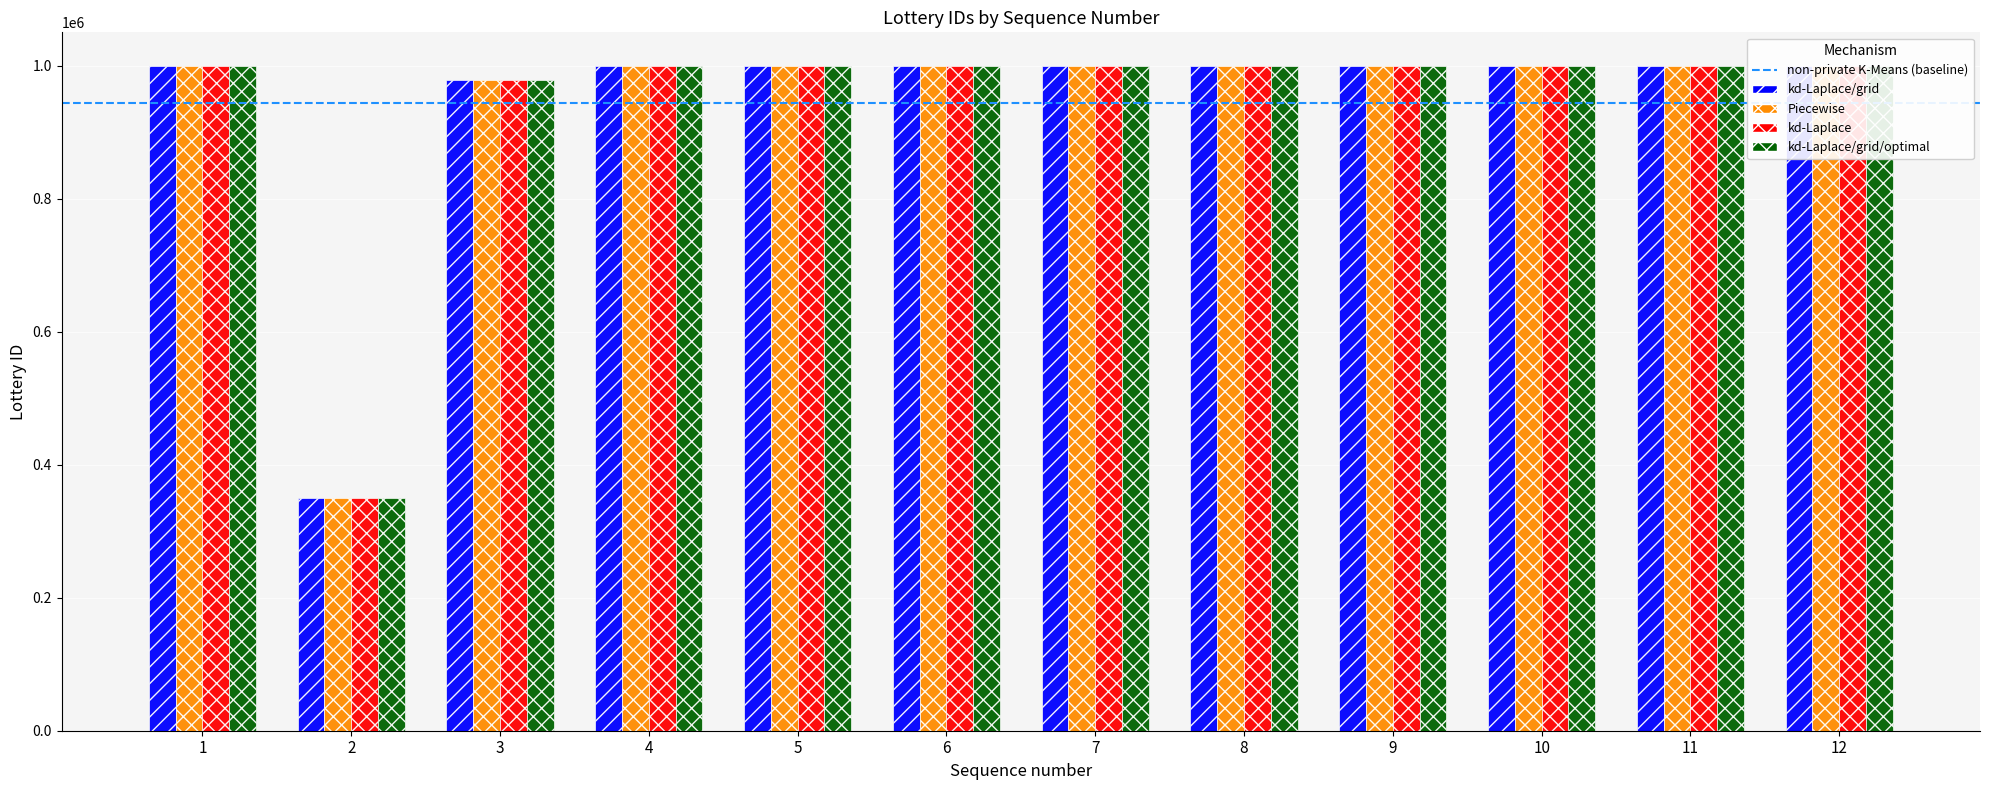

At which label does kd-Laplace reach its peak?

12